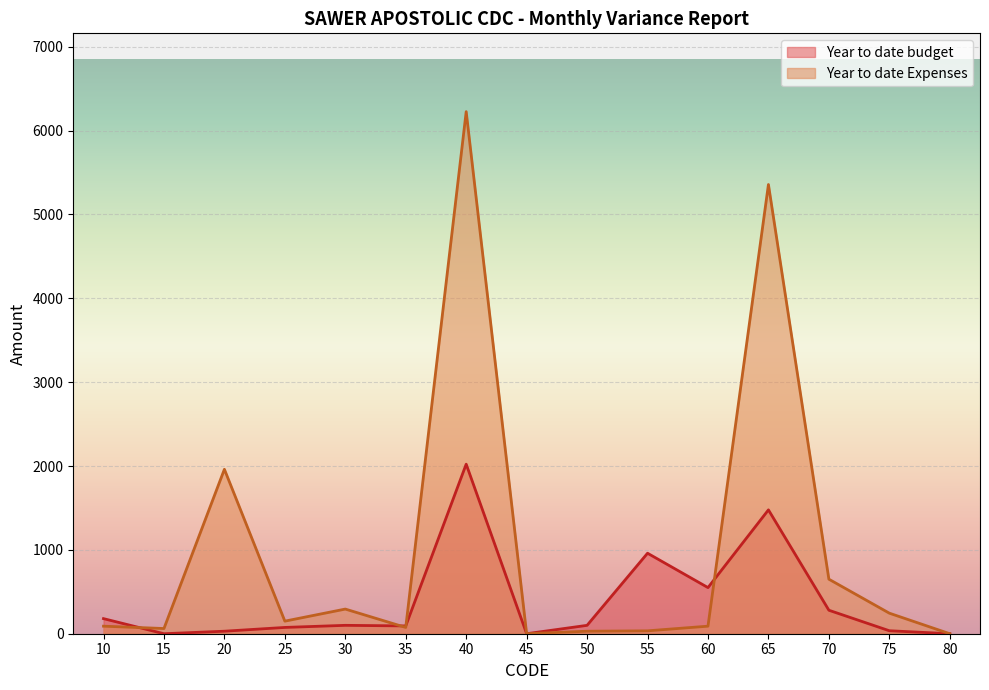

The Year to date Expenses series shows 62.0 at 15. True or false?

True